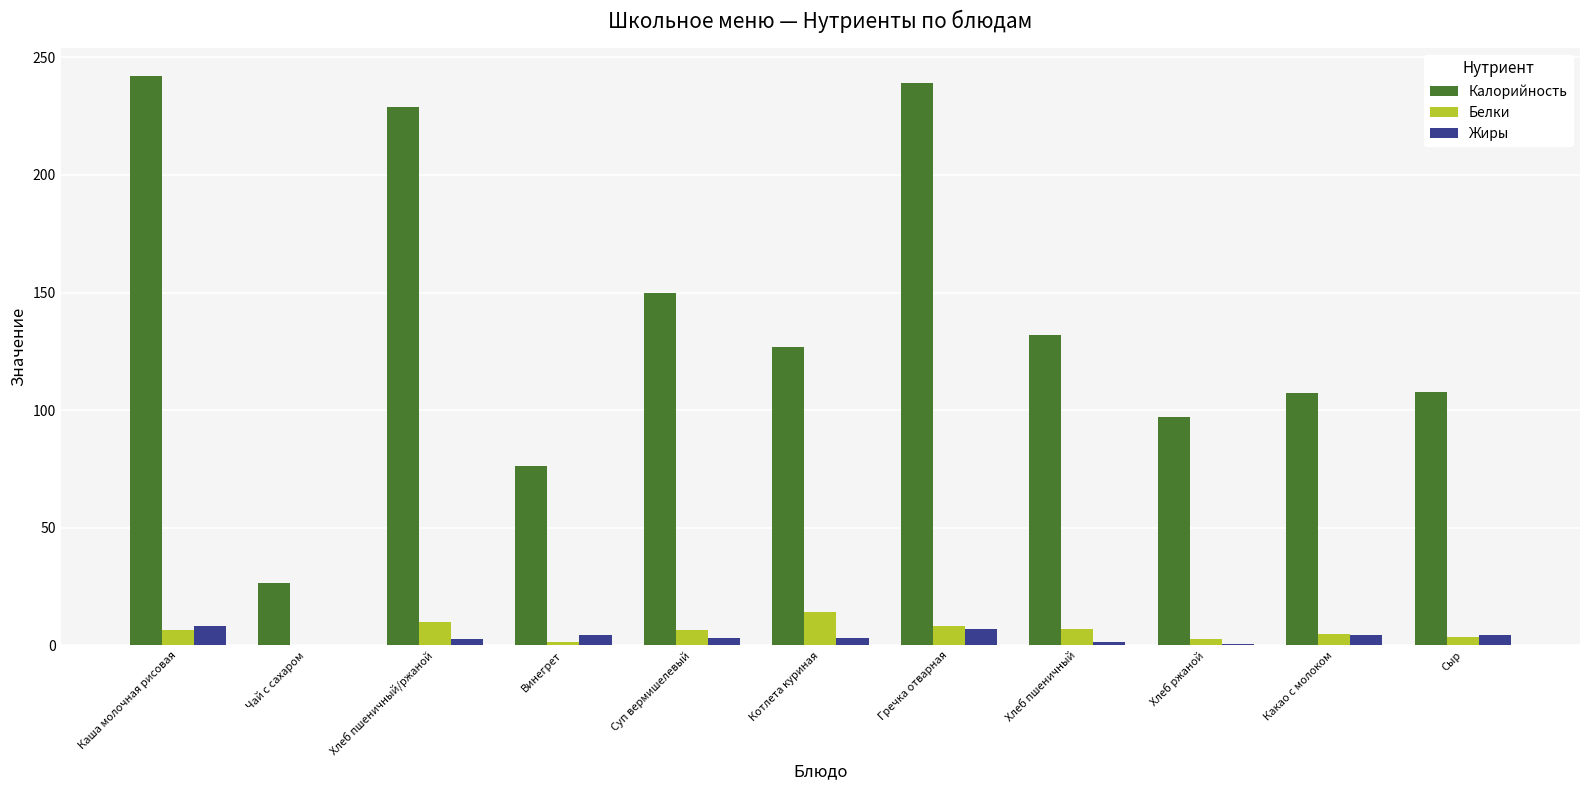

What is the maximum value for Жиры?

8.0